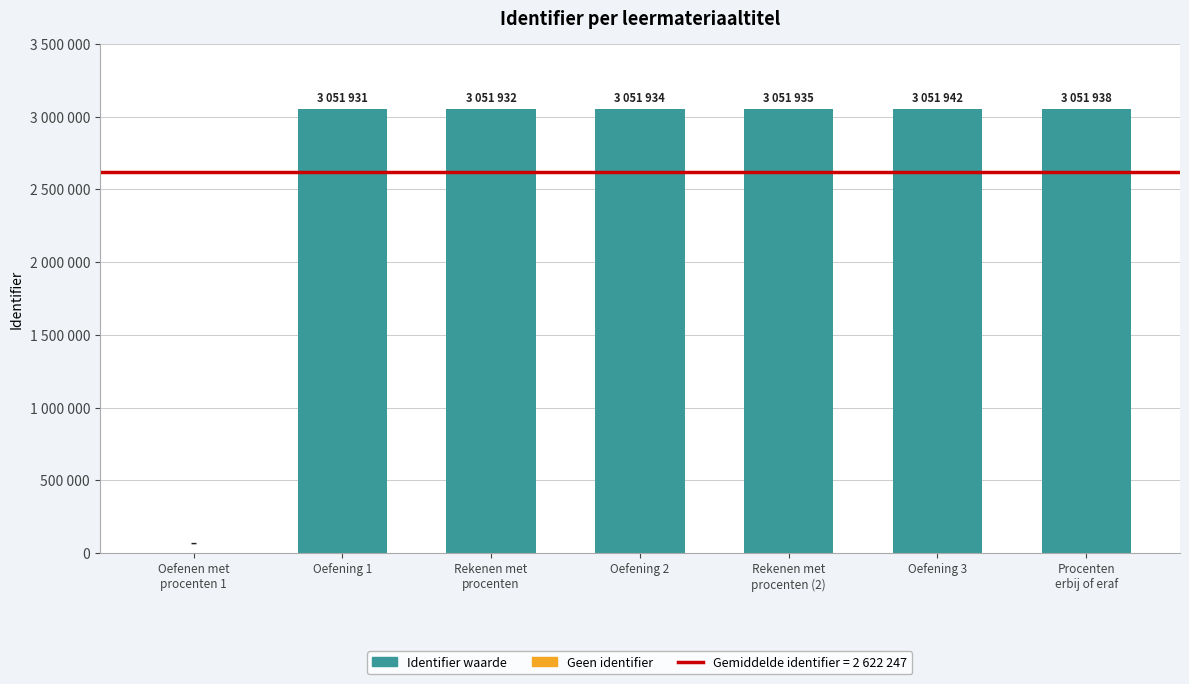

Which label corresponds to the largest value in the chart?

Oefening 3